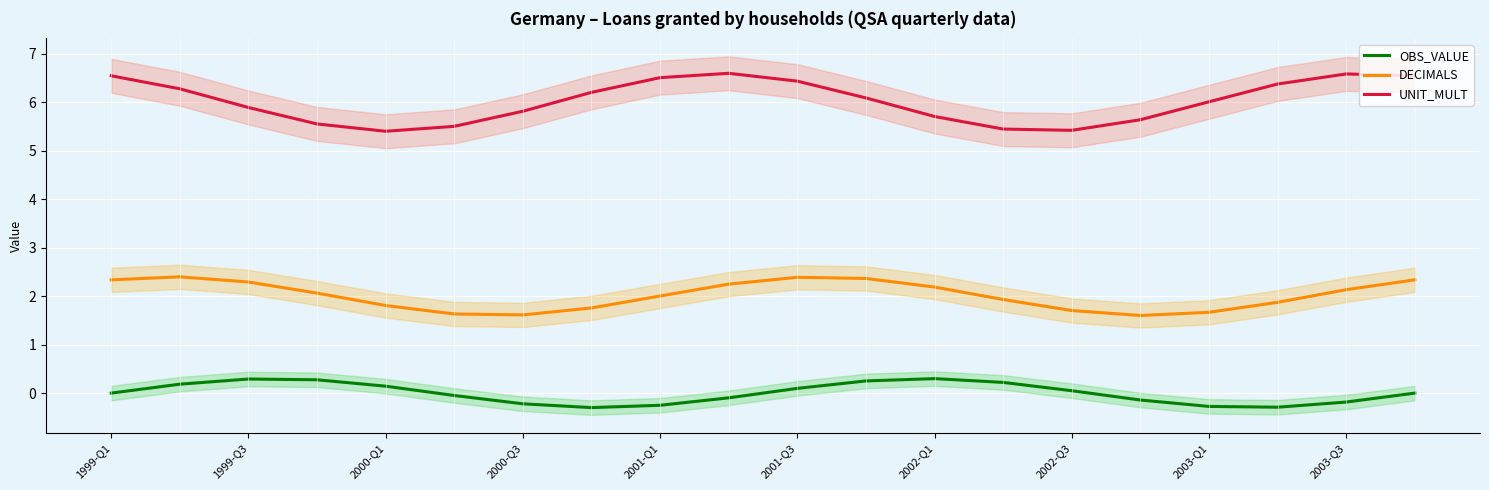

Is the value of UNIT_MULT at 15 greater than the value of DECIMALS at 15?

Yes